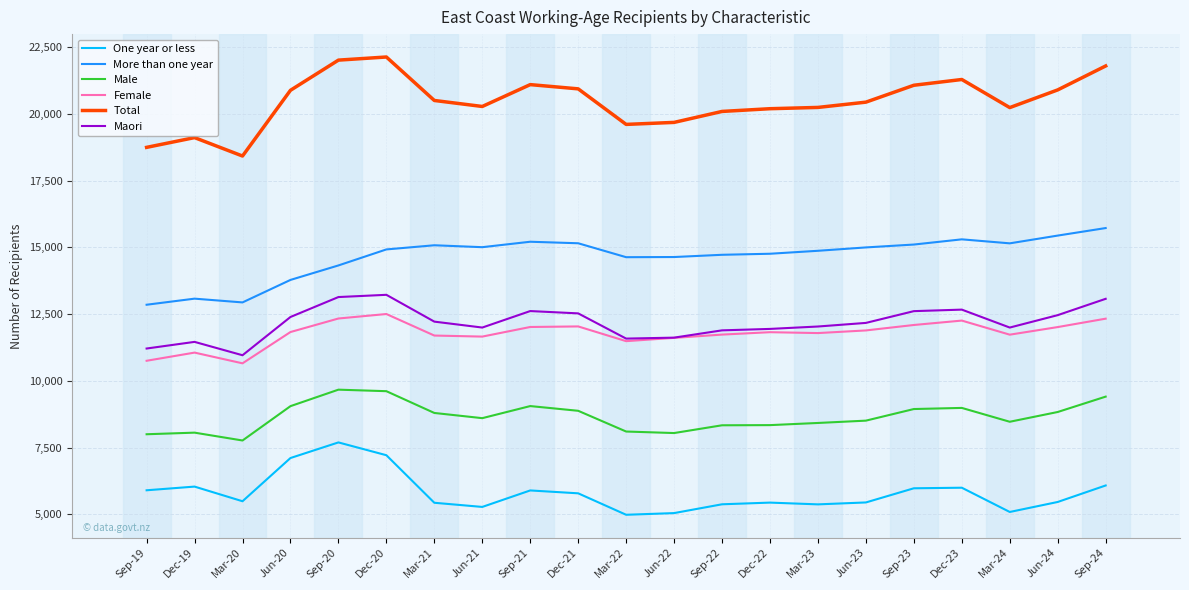

Which category has the lowest value in the Maori series?

Mar-20